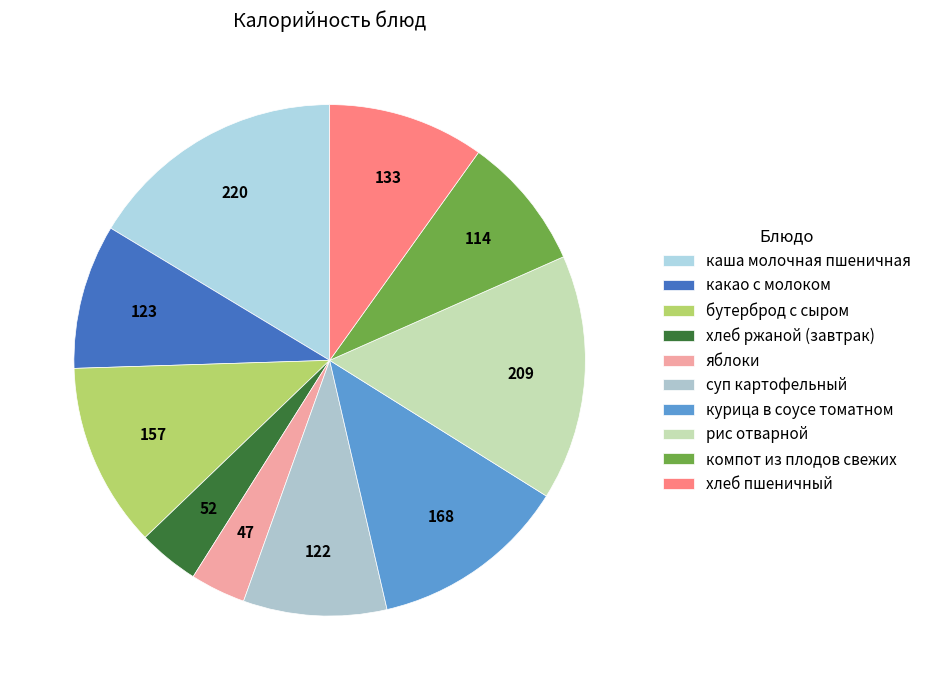

Which category has the smallest portion of the pie?

яблоки